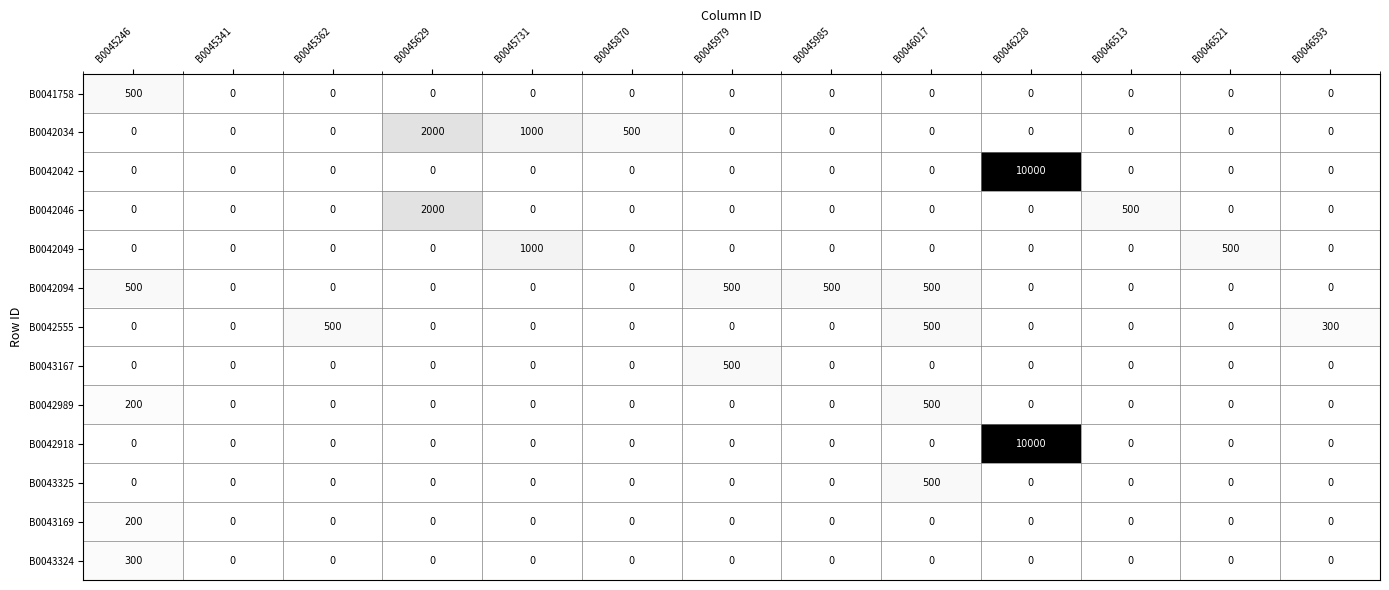

Which label corresponds to the largest value in the chart?

B0046228